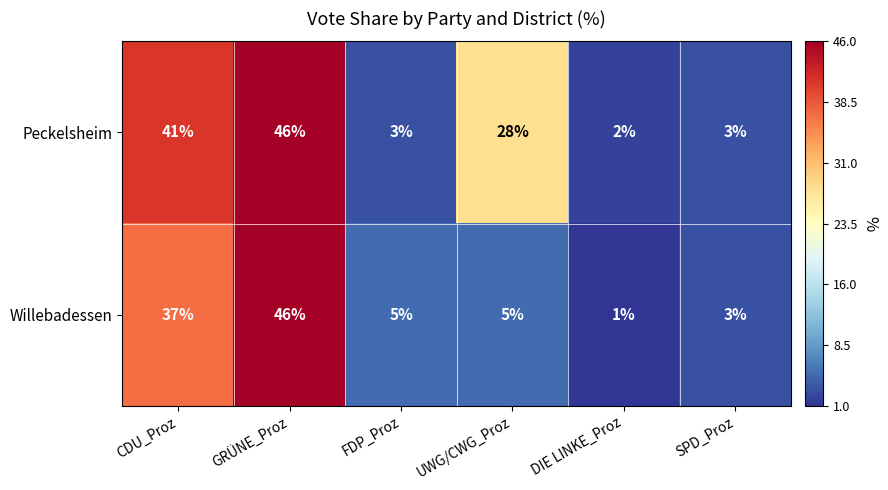

Is it true that Peckelsheim equals 28 at UWG/CWG_Proz?

True